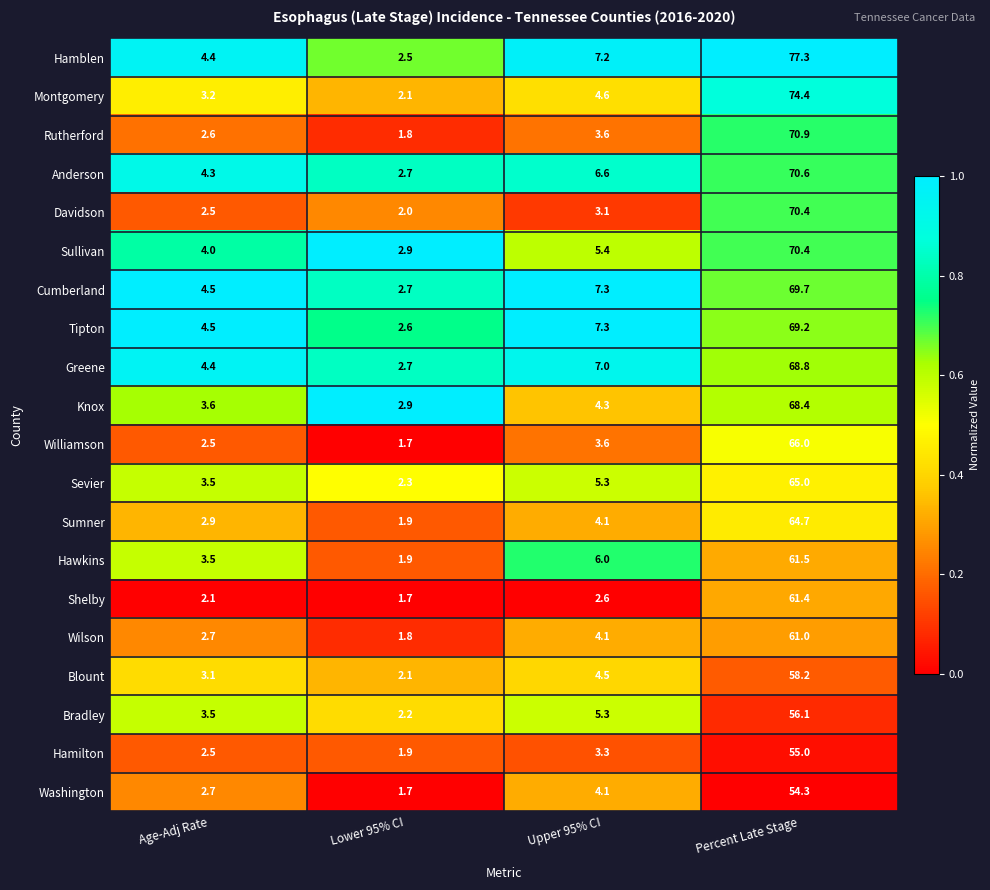

Is it true that Washington equals 4.7 at Age-Adj Rate?

False